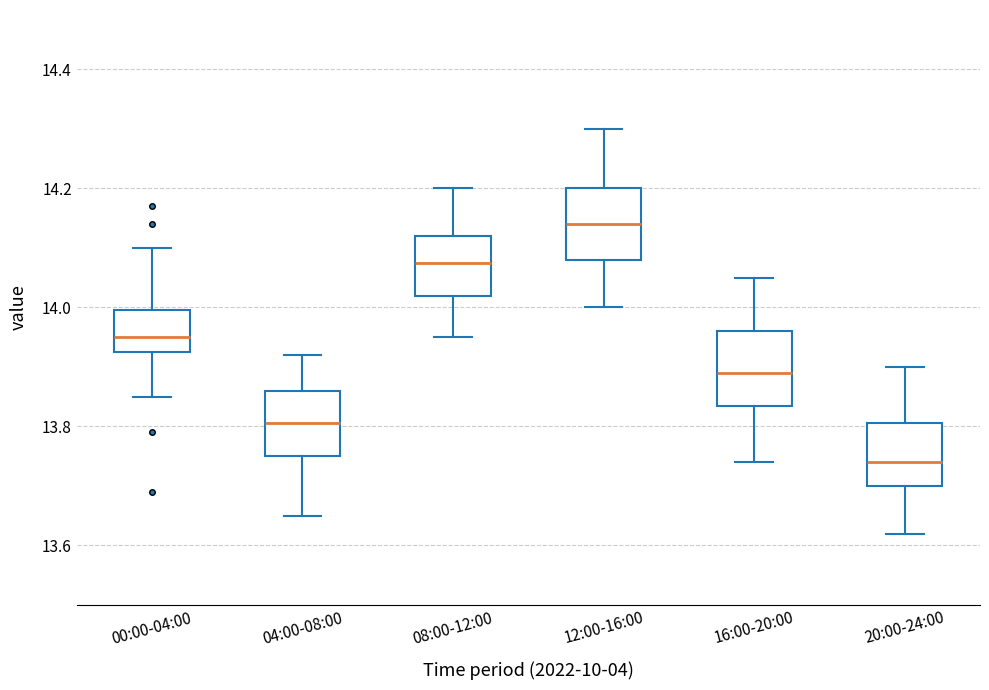

Reading left to right, read every box against the y-axis: the position of its median line, the range the box covers, and the ends of its whiskers. The values are not printed on the chart, so give them approximately, as read against the axis.

00:00-04:00: median 13.96, box 13.92 to 14.00, whiskers 13.86 to 14.10
04:00-08:00: median 13.80, box 13.76 to 13.86, whiskers 13.66 to 13.92
08:00-12:00: median 14.08, box 14.02 to 14.12, whiskers 13.96 to 14.20
12:00-16:00: median 14.14, box 14.08 to 14.20, whiskers 14.00 to 14.30
16:00-20:00: median 13.90, box 13.84 to 13.96, whiskers 13.74 to 14.06
20:00-24:00: median 13.74, box 13.70 to 13.80, whiskers 13.62 to 13.90